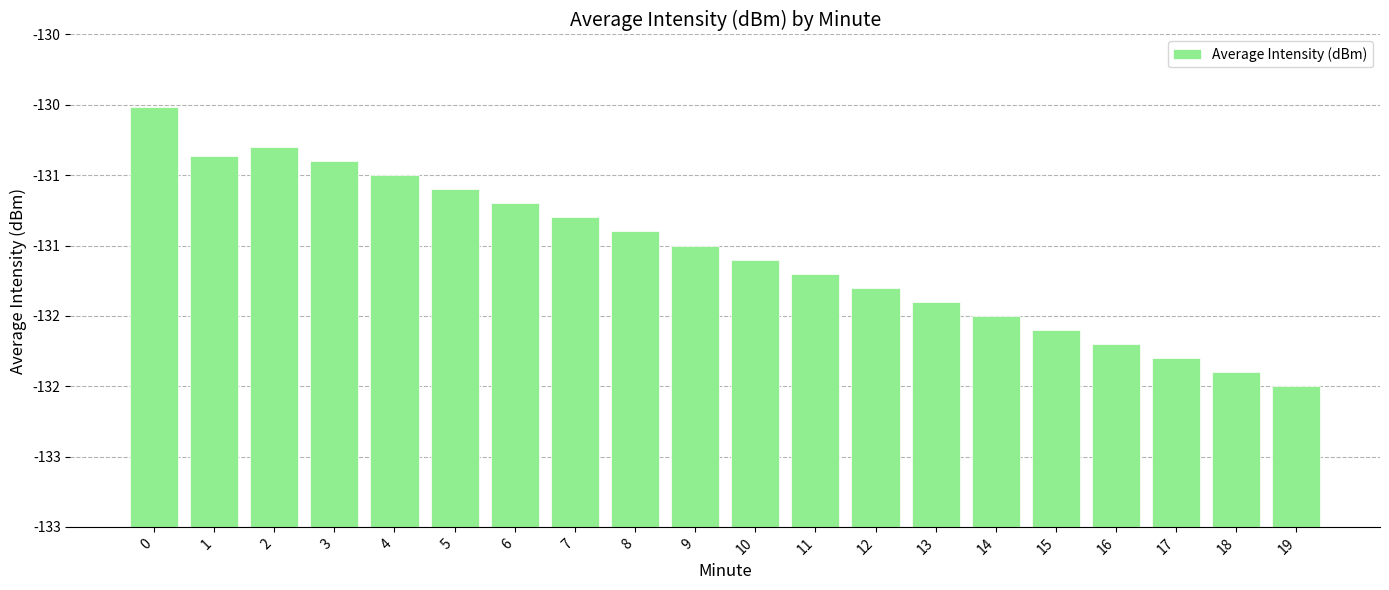

What is the change in value from 8 to 11?

-0.3